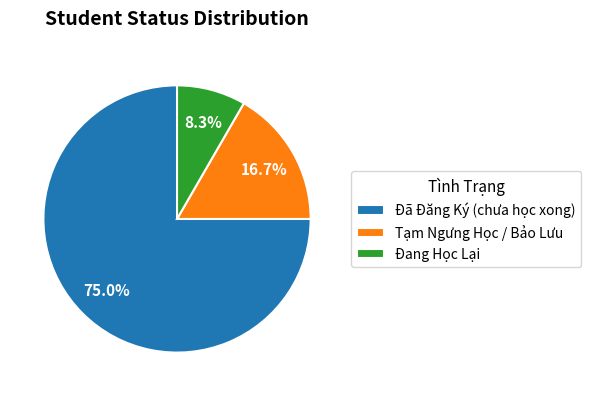

What is the ratio of the value at Đang Học Lại to the value at Tạm Ngưng Học / Bảo Lưu?

0.5